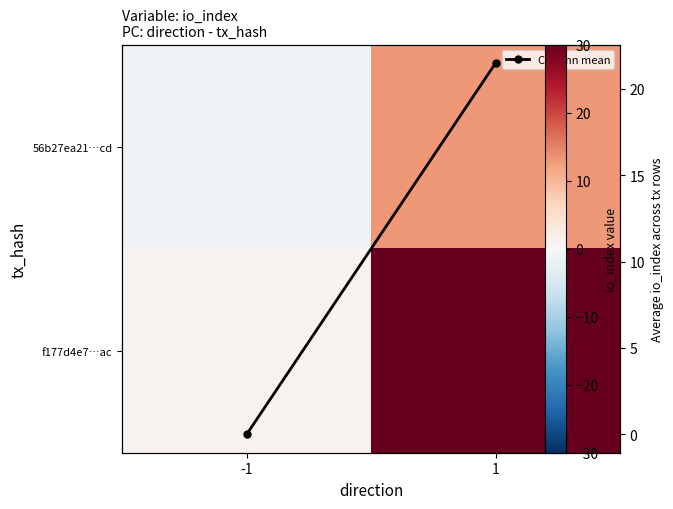

Count the number of categories in the chart.

2